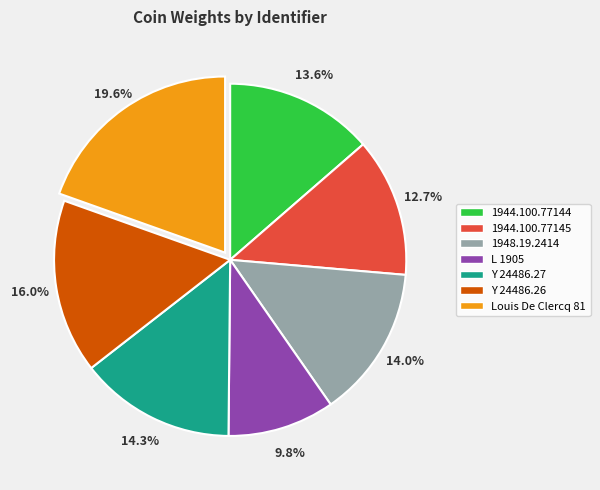

The Y 24486.26 slice represents 16% of the pie. True or false?

True